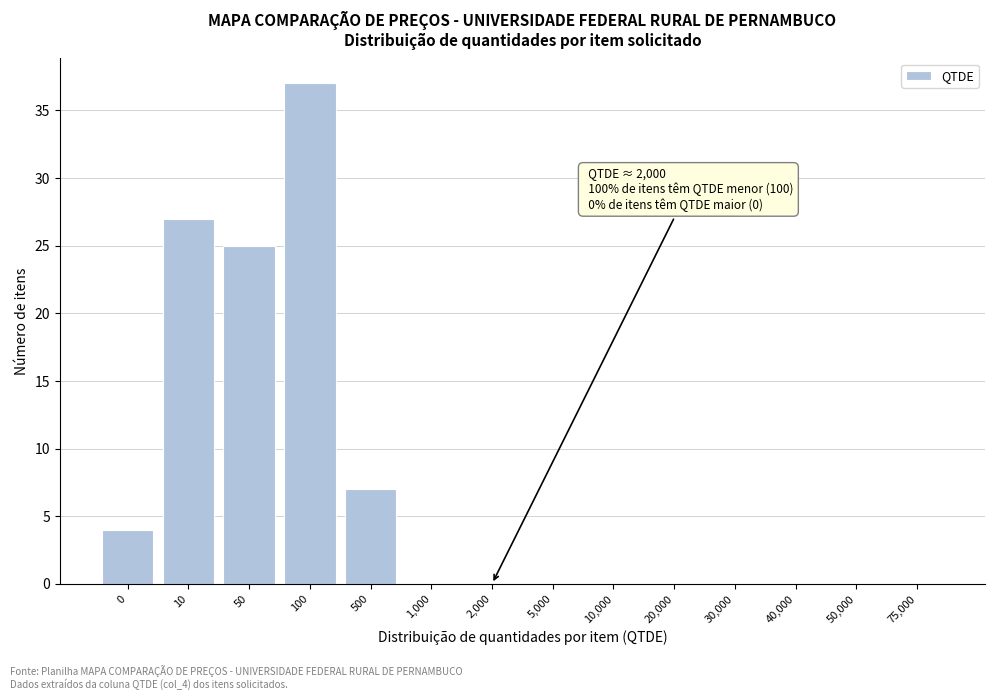

Reading left to right, extract all data points from this chart.

0=4	10=27	50=25	100=37	500=7	1,000=0	2,000=0	5,000=0	10,000=0	20,000=0	30,000=0	40,000=0	50,000=0	75,000=0